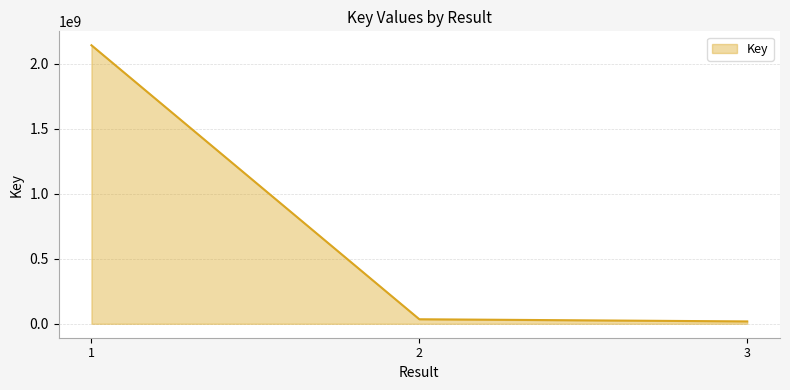

Reading left to right, what are all the values shown in this chart?

1=2141337823	2=34926361	3=18320581